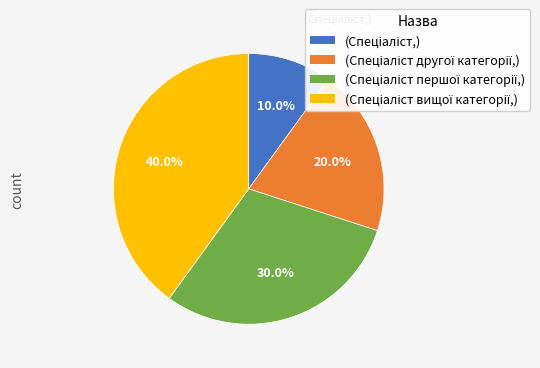

Does any single category account for the majority?

No